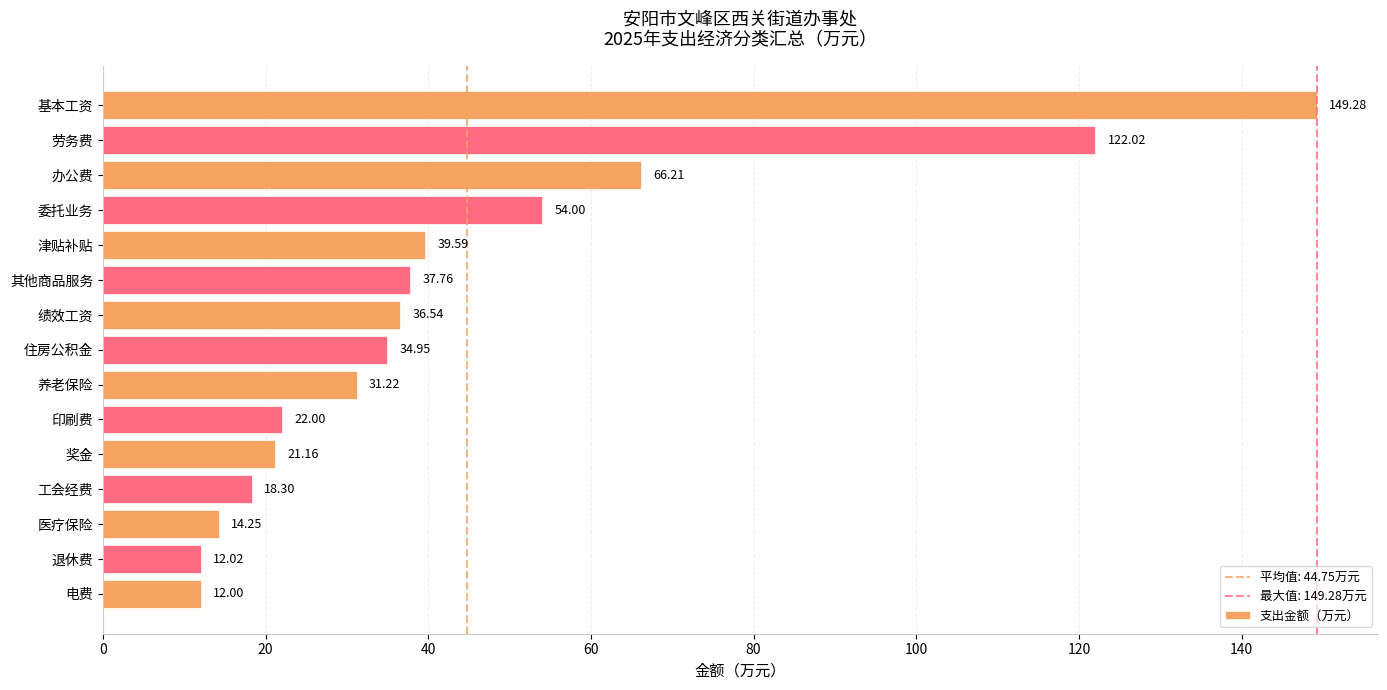

At which category does the chart reach its minimum across all series?

电费